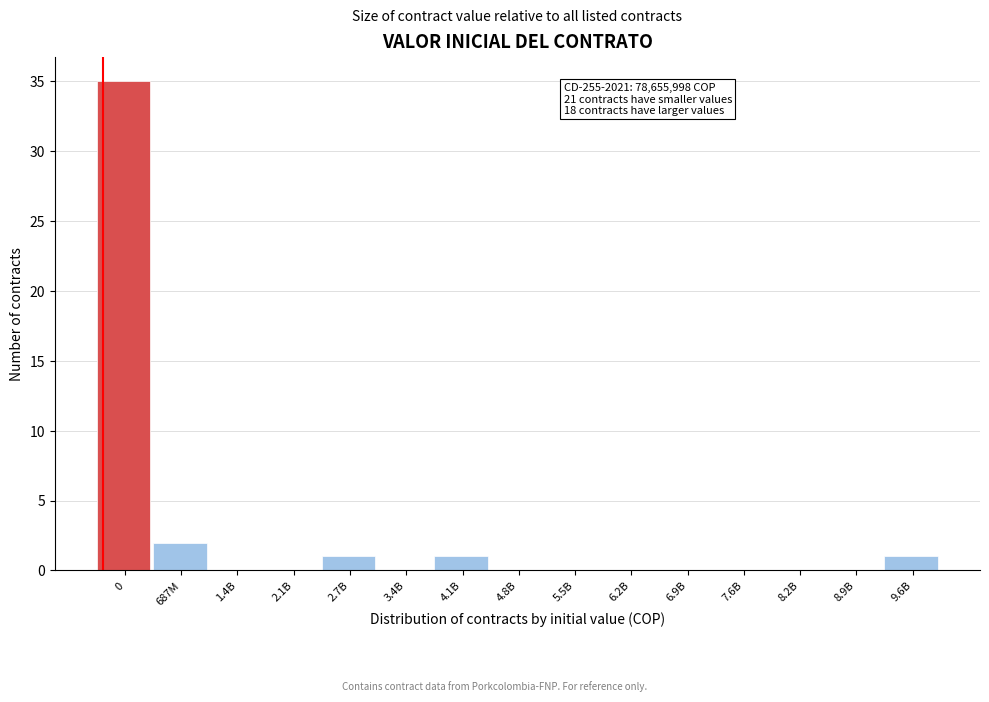

Reading right to left, transcribe all the data shown in this chart.

9.6B=1	8.9B=0	8.2B=0	7.6B=0	6.9B=0	6.2B=0	5.5B=0	4.8B=0	4.1B=1	3.4B=0	2.7B=1	2.1B=0	1.4B=0	687M=2	0=35